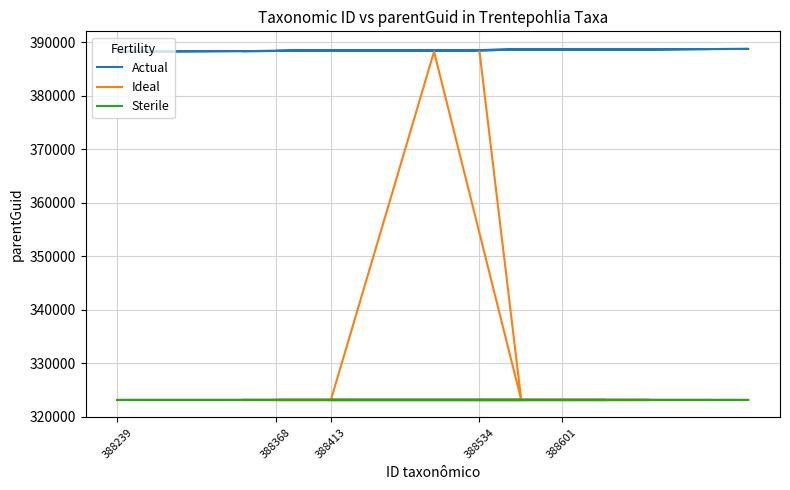

True or false: Ideal and Actual cross at least once.

False